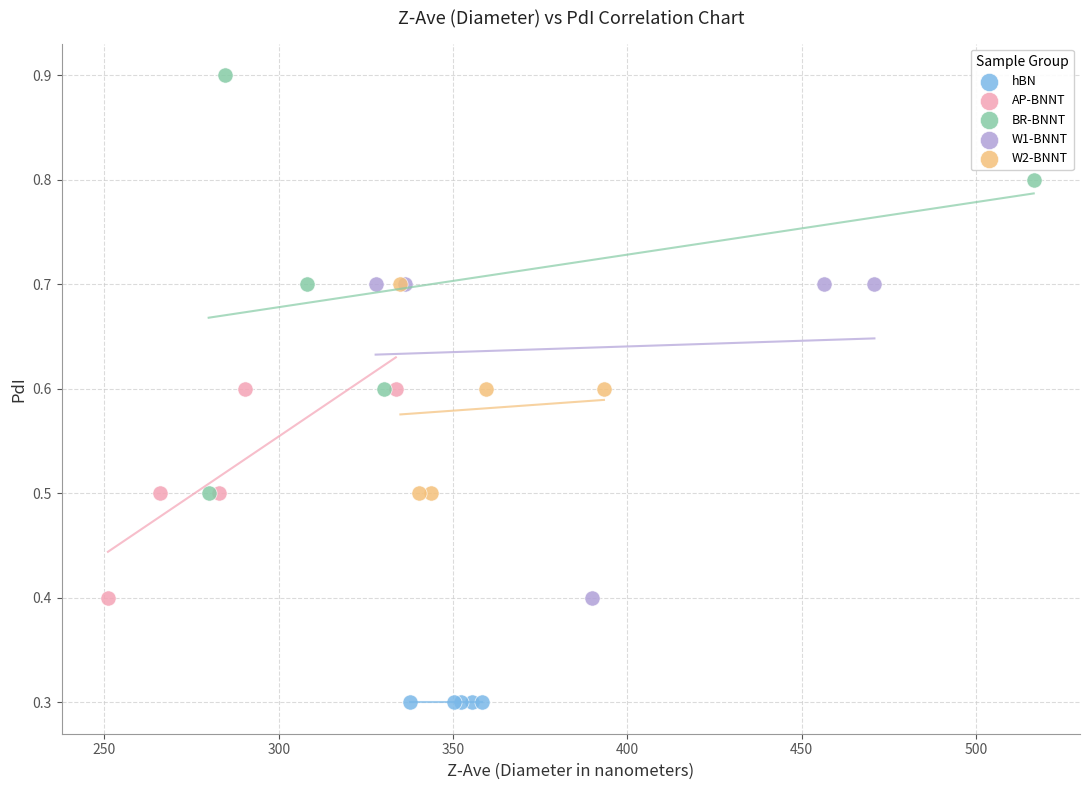

Which series contains the lowest Y value?

hBN